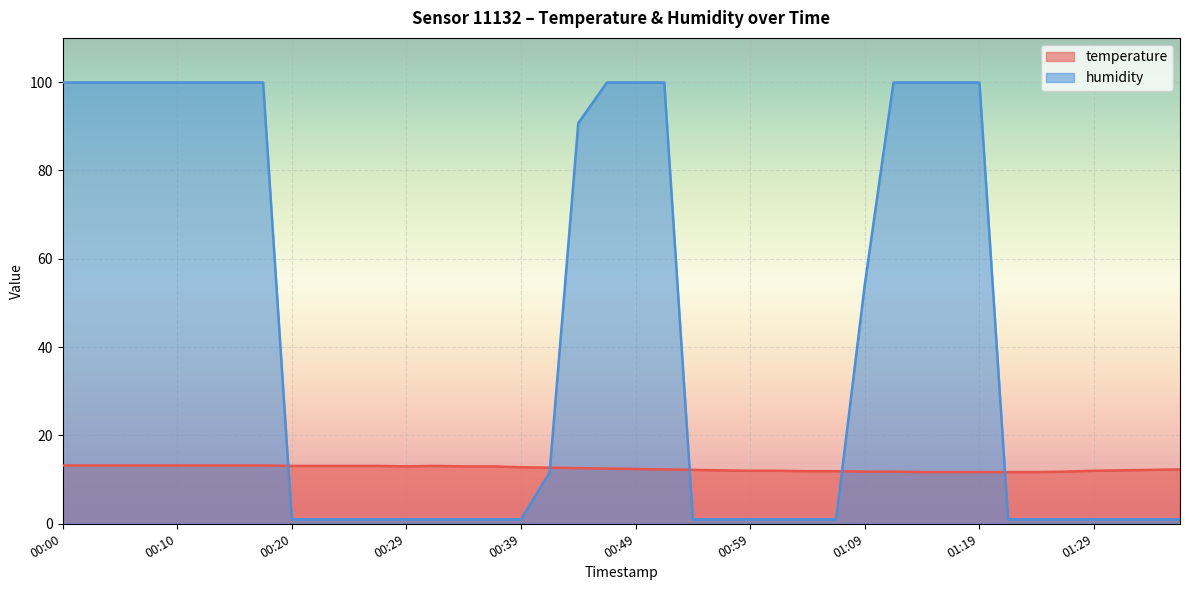

What is the difference between the highest and lowest values at 00:29?

12.0